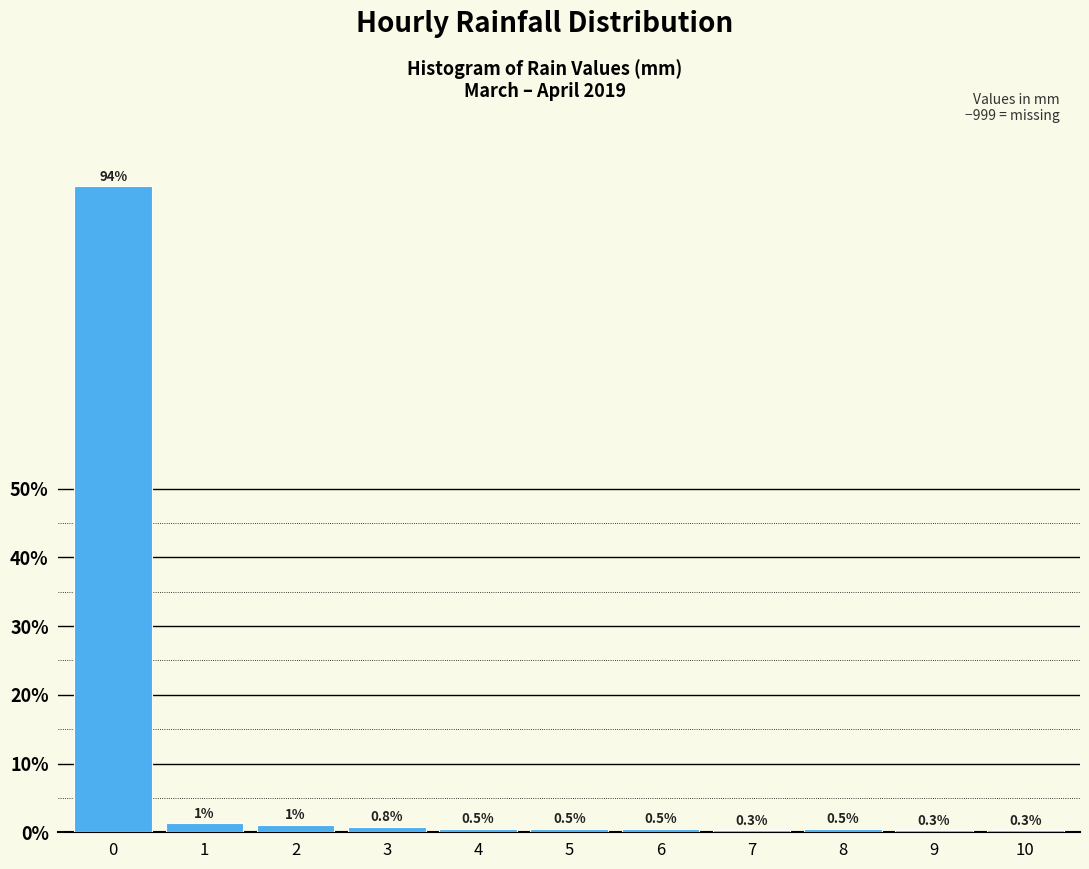

Reading left to right, extract all data points from this chart.

0=94.0	1=1.3	2=1.0	3=0.8	4=0.5	5=0.5	6=0.5	7=0.3	8=0.5	9=0.3	10=0.3